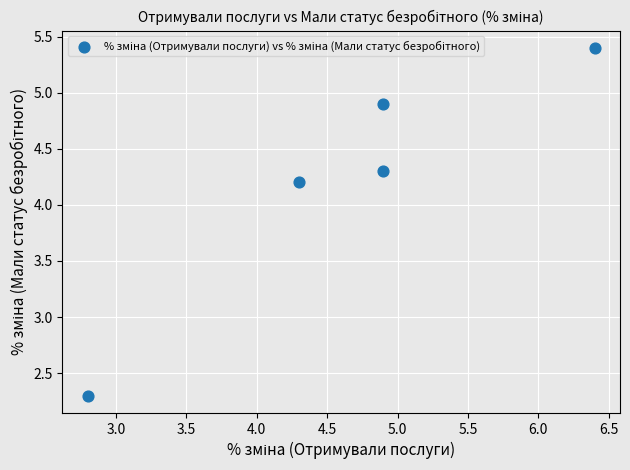

What is the average Y value?

4.2